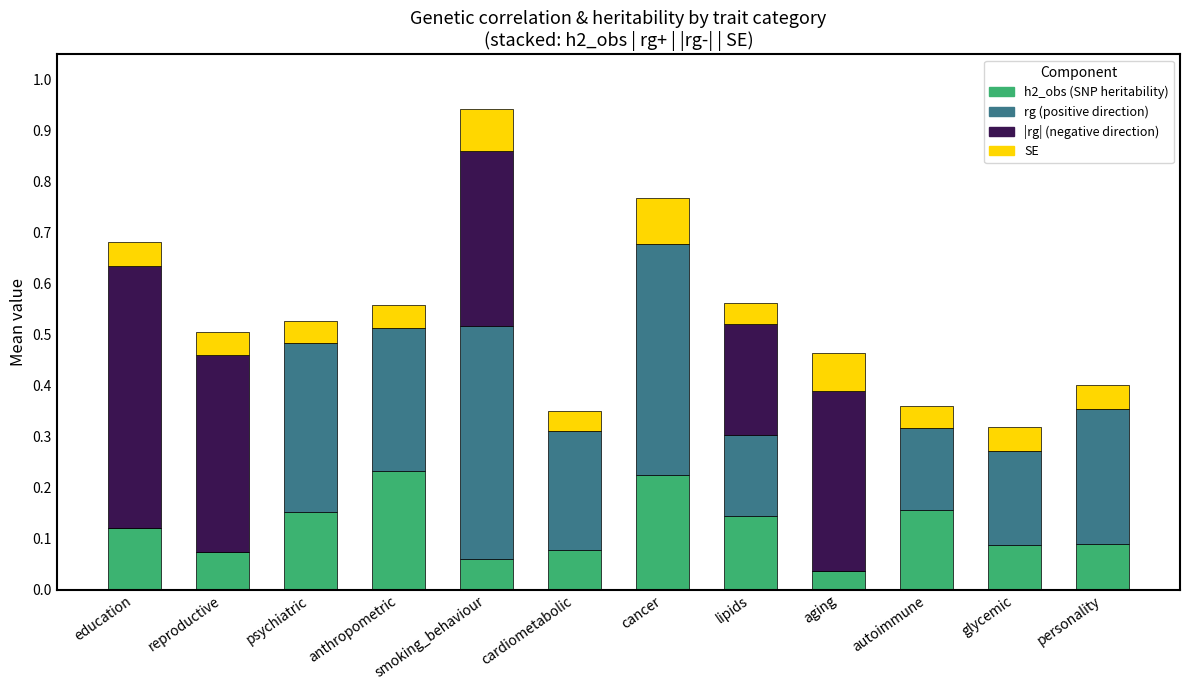

What is the total value across all series at smoking_behaviour?

0.9